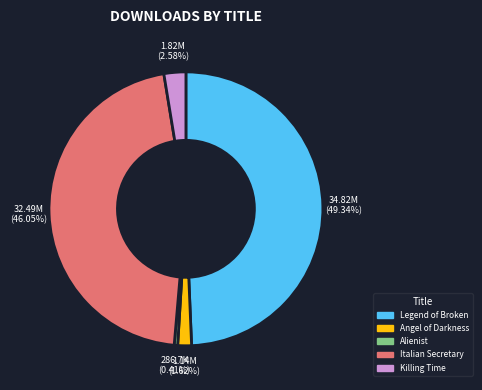

How many slices are in this pie chart?

5